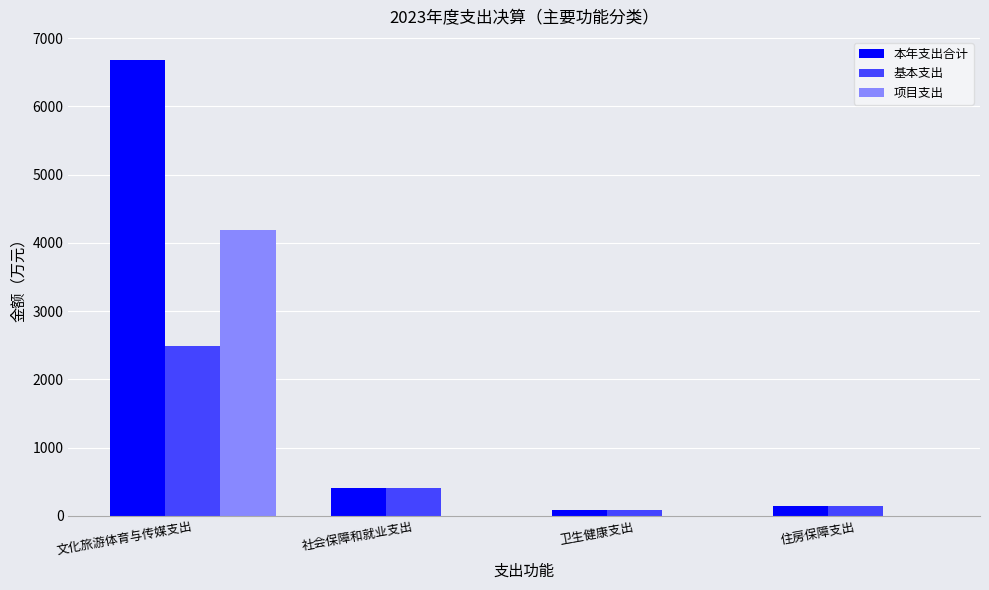

What is the approximate value of 基本支出 at 文化旅游体育与传媒支出?

2491.7